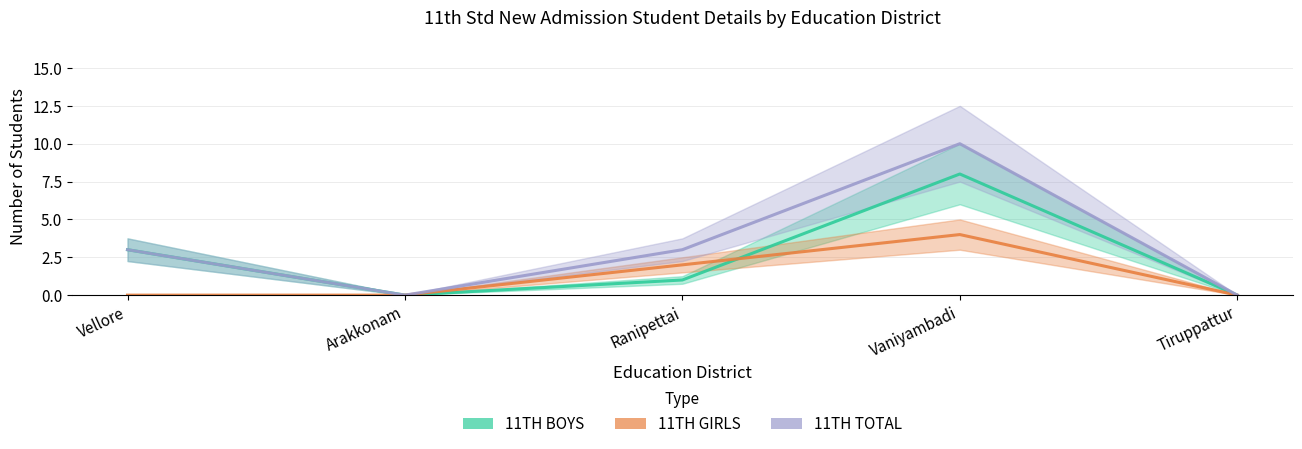

How many 11TH BOYS values are between 0 and 3?

4